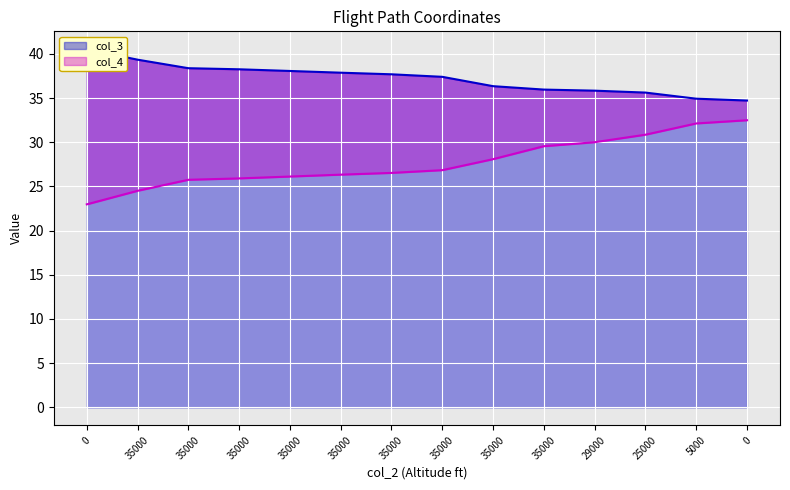

What is the spread (max minus min) of values at 35000?

14.8